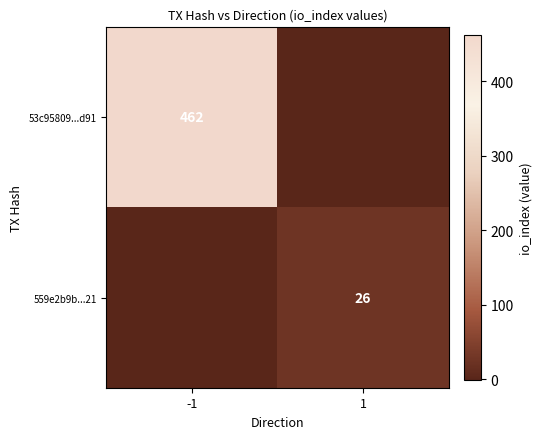

Is it true that 53c95809...d91 equals 462 at -1?

True